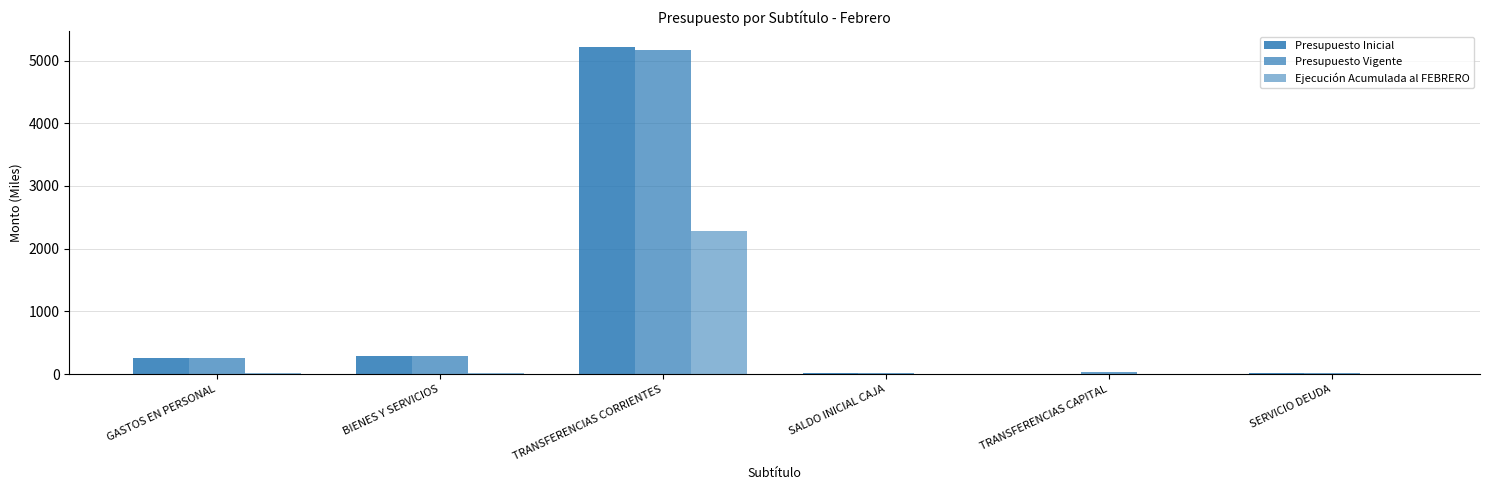

How many groups of bars are there?

6